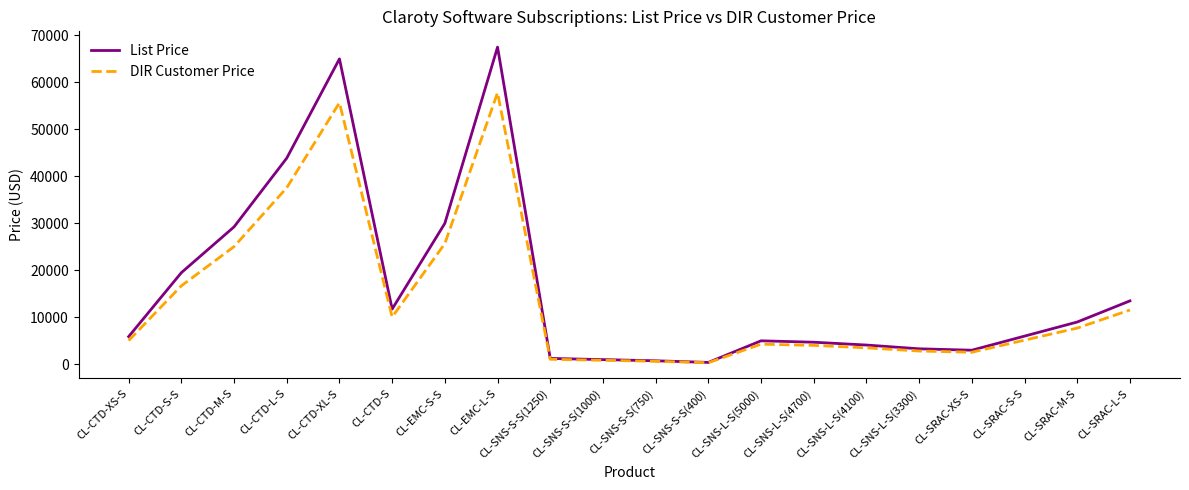

What is the difference between the highest and lowest values at CL-SRAC-M-S?

1292.6